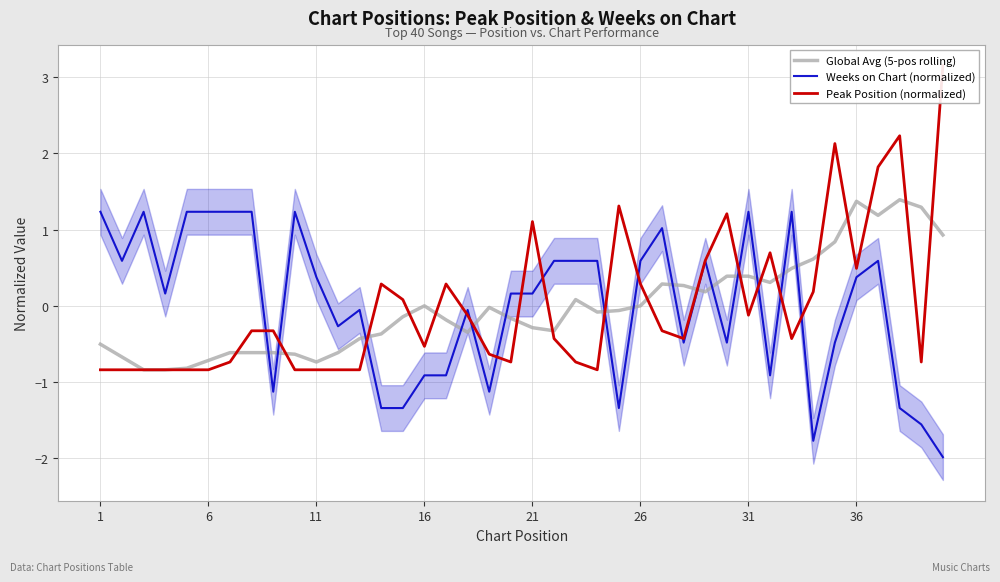

What is the lowest value of the Weeks on Chart (normalized) series?

-2.0